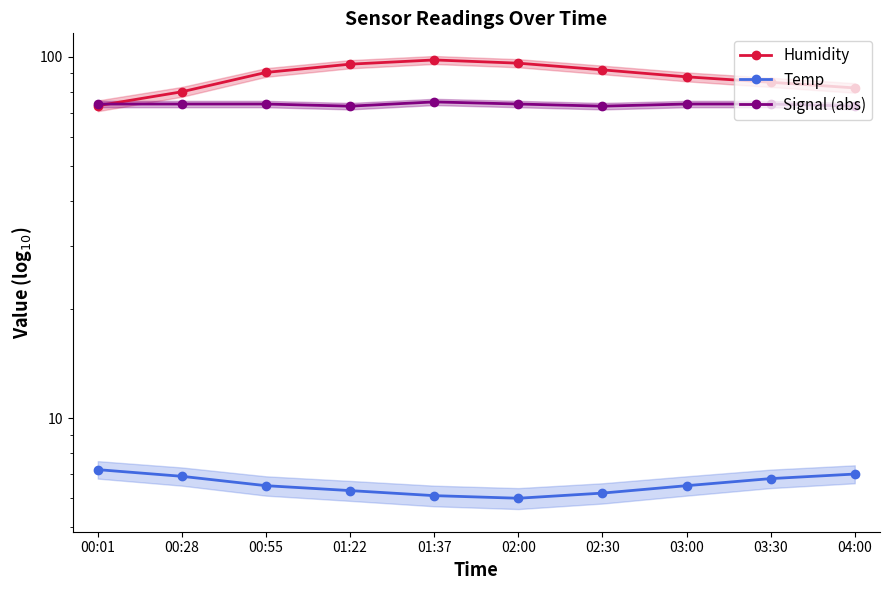

Which series has the largest total across all categories?

Humidity